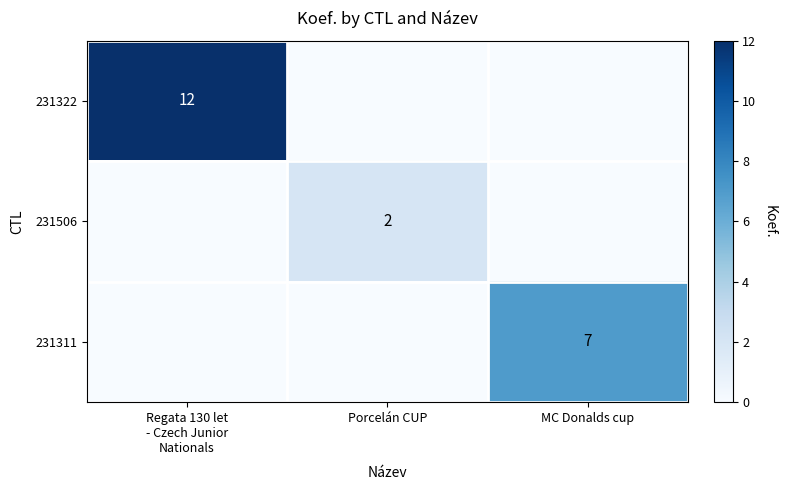

Which series has the largest range (max minus min)?

231322